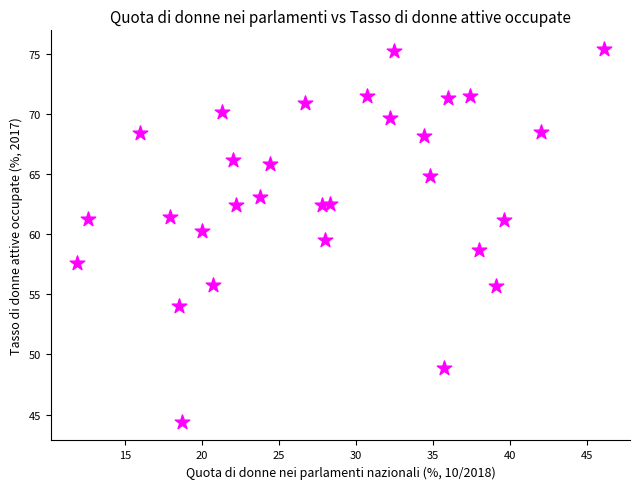

What is the range of Y values (max minus min)?

31.0